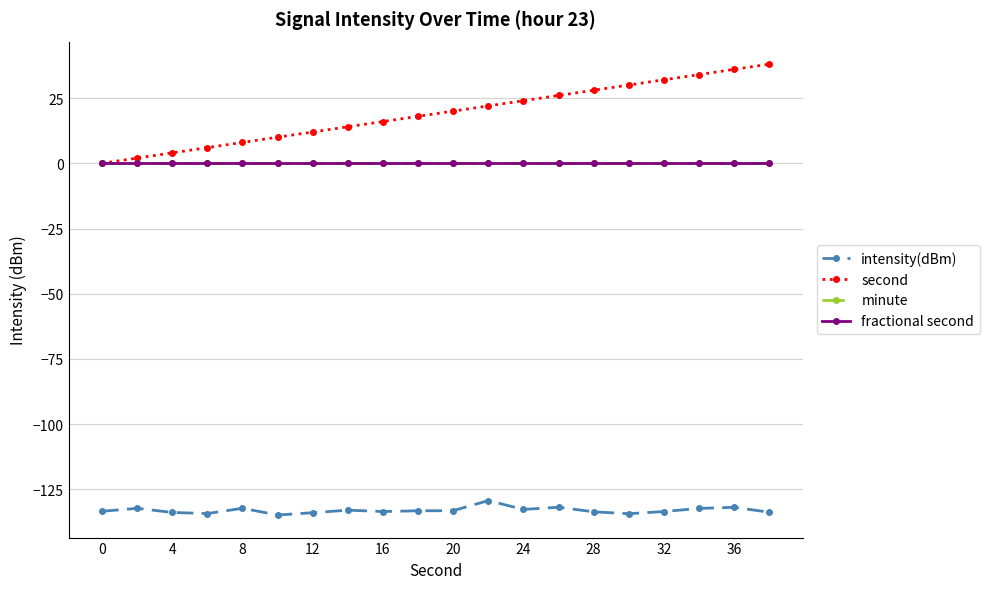

What is the sum of all intensity(dBm) values?

-2660.9